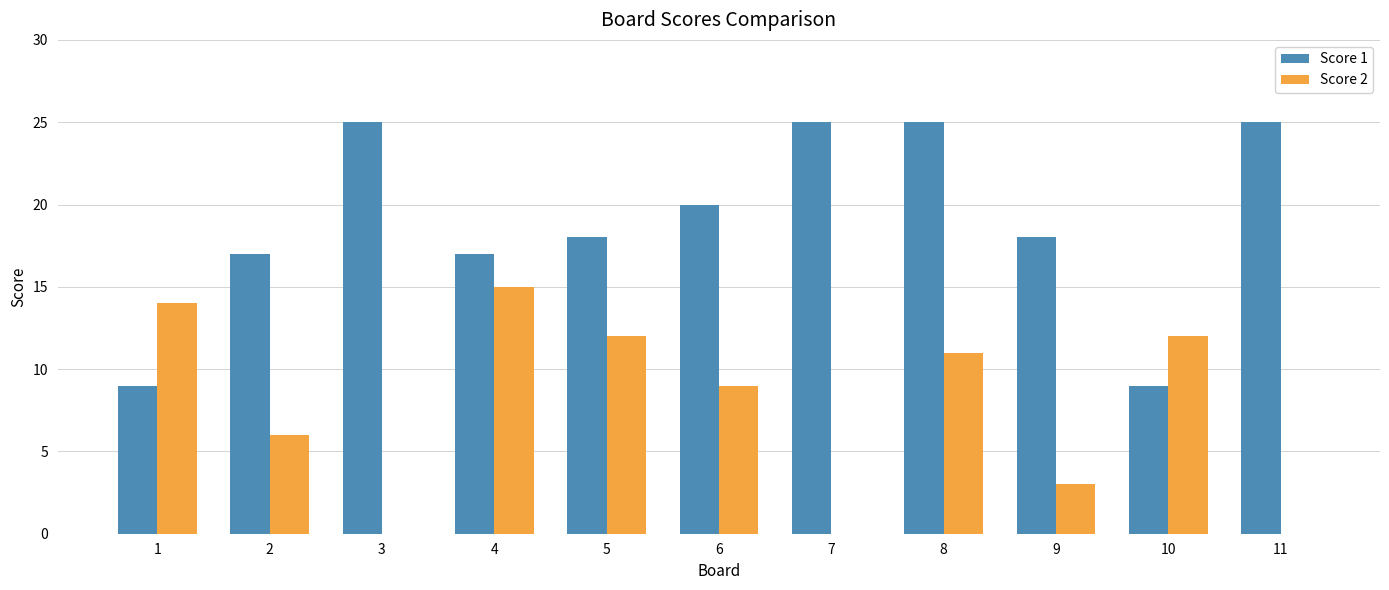

How many categories are shown in the chart?

11